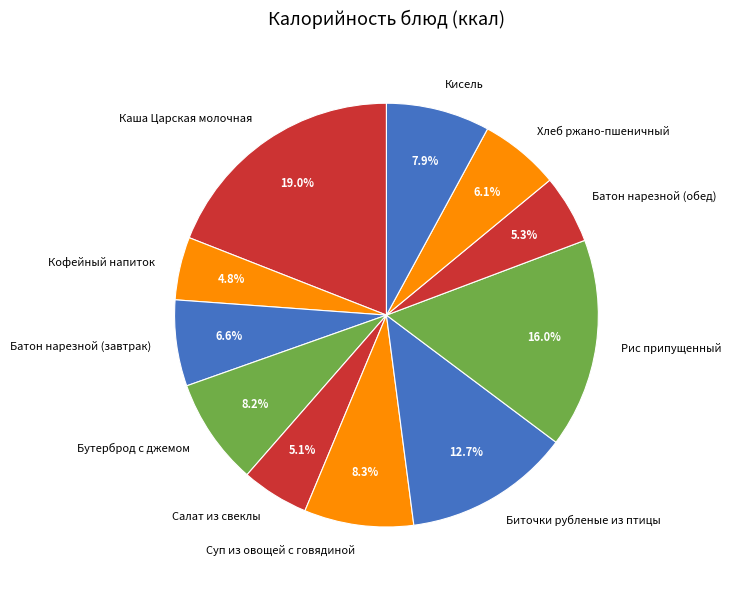

To the nearest percent, what is the average slice percentage?

9%